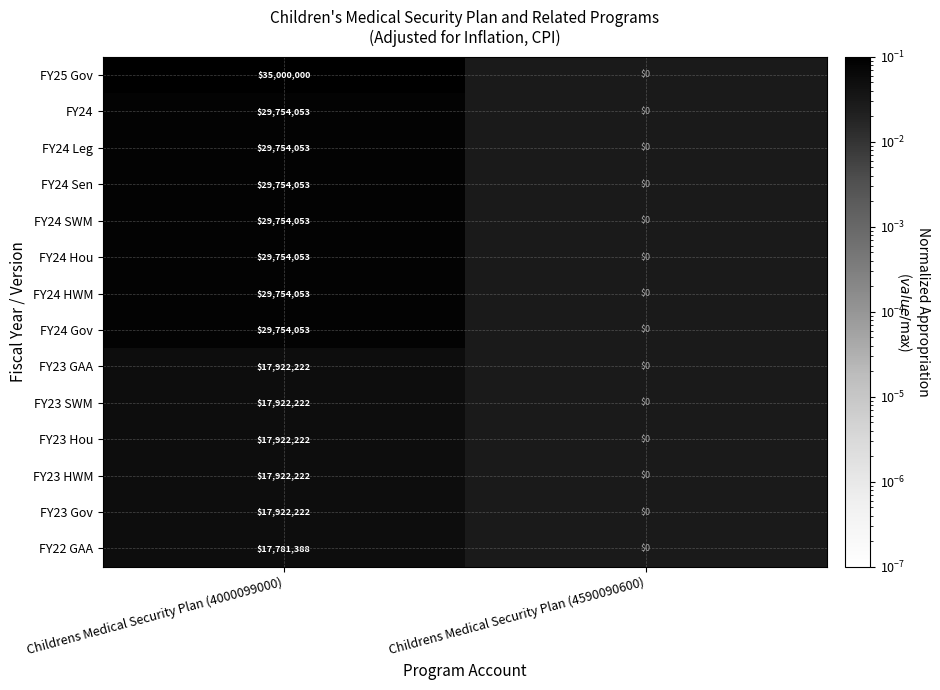

At which category is the sum across all series the highest?

Childrens Medical Security Plan (4000099000)